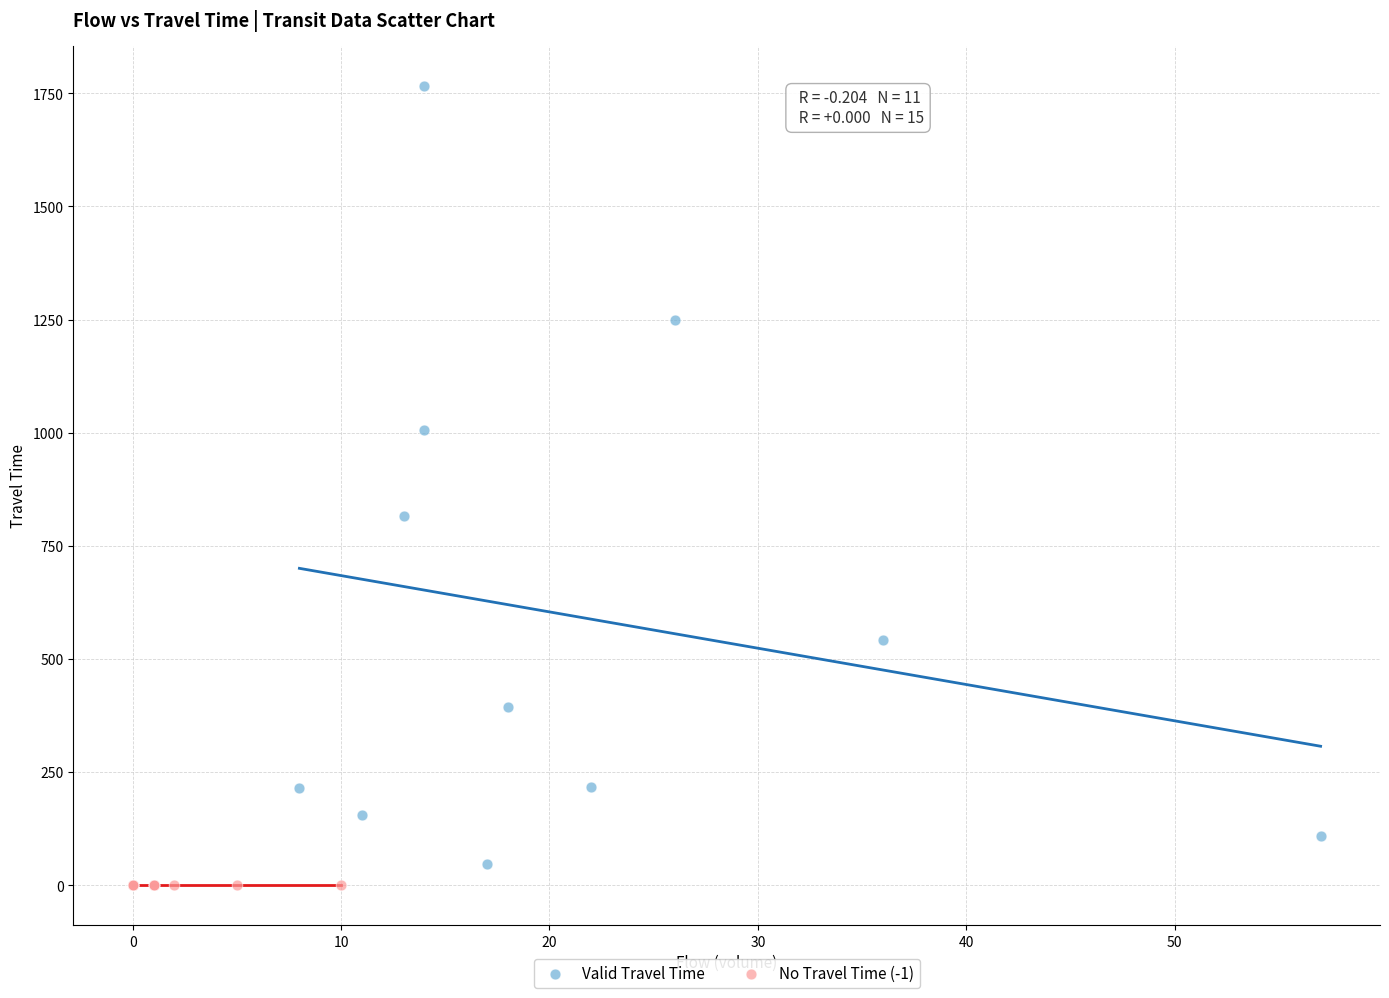

Which series reaches the maximum Y coordinate?

Valid Travel Time